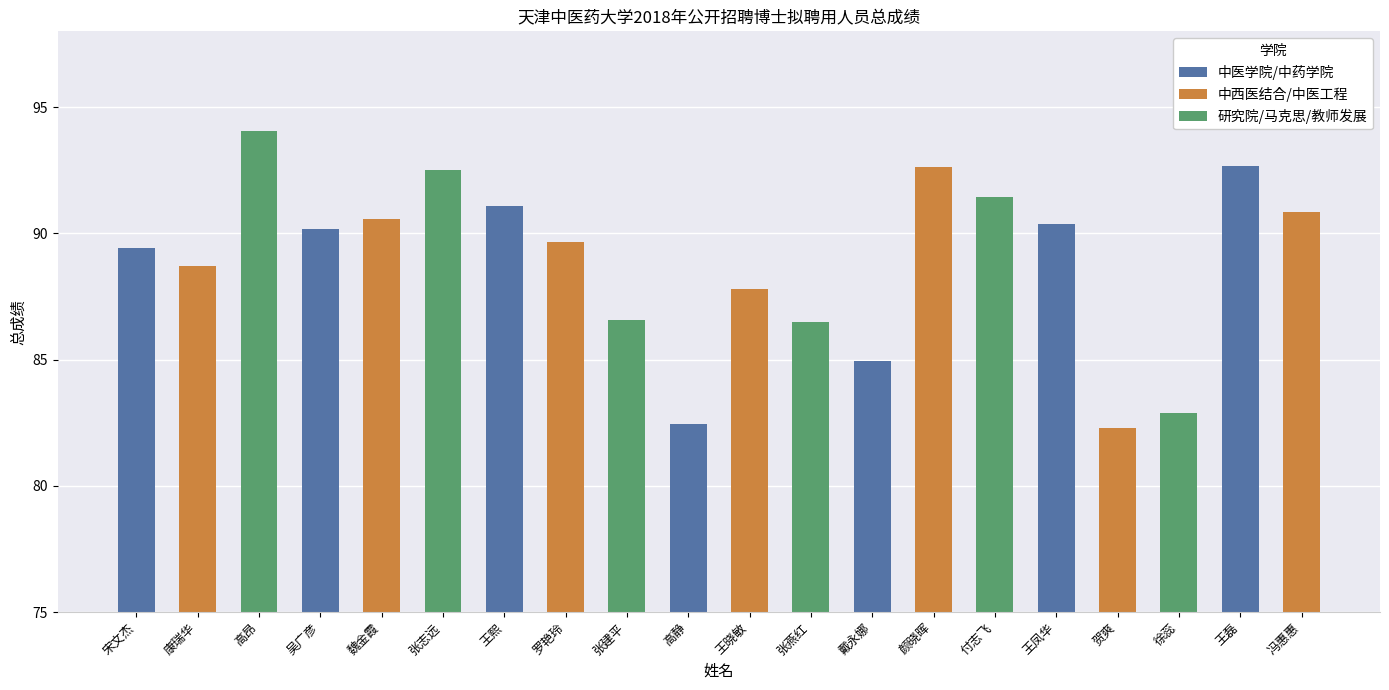

What is the label of the 3rd bar from the right?

徐蕊